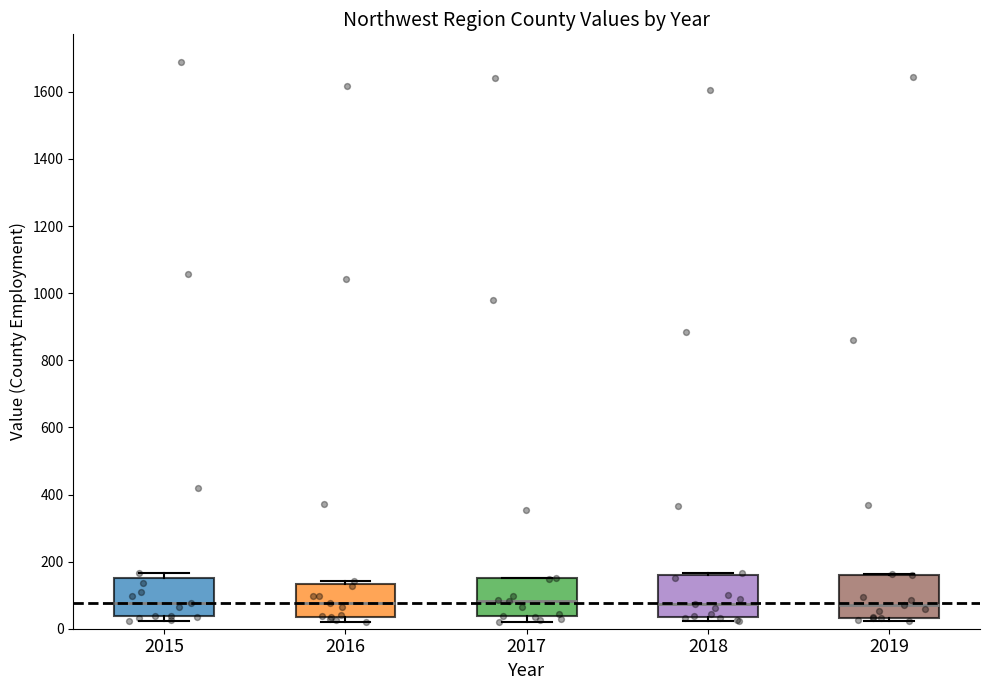

Reading left to right, transcribe this box plot: for each box, give where its median line is, the range the box spans, and where its two whiskers end, as read against the y-axis. The values are not printed on the chart, so give them approximately, as read against the axis.

2015: median 80, box 40 to 160, whiskers 20 to 160 (just above the box's upper edge)
2016: median 80, box 40 to 140, whiskers 20 to 140 (just above the box's upper edge)
2017: median 80, box 40 to 140, whiskers 20 to 160
2018: median 80, box 40 to 160, whiskers 20 to 160 (just above the box's upper edge)
2019: median 80, box 40 to 160, whiskers 20 to 160